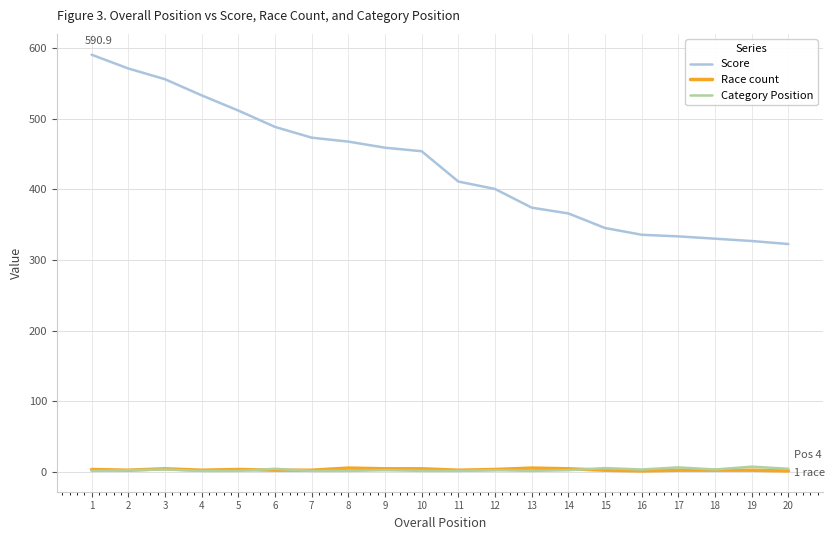

True or false: Score has a value of 330.1 at 18.

True